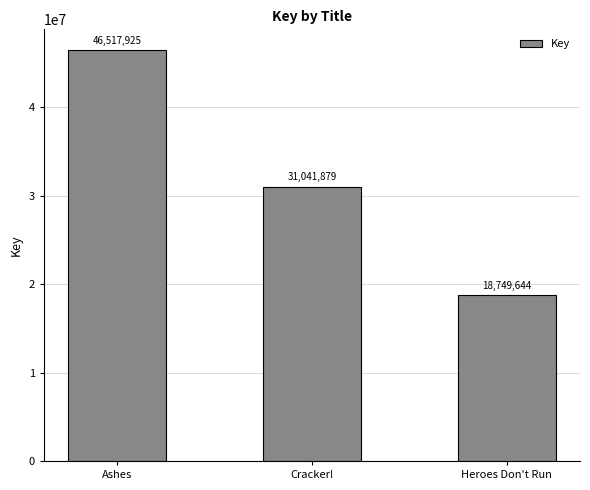

Read the value at Heroes Don't Run.

18749644